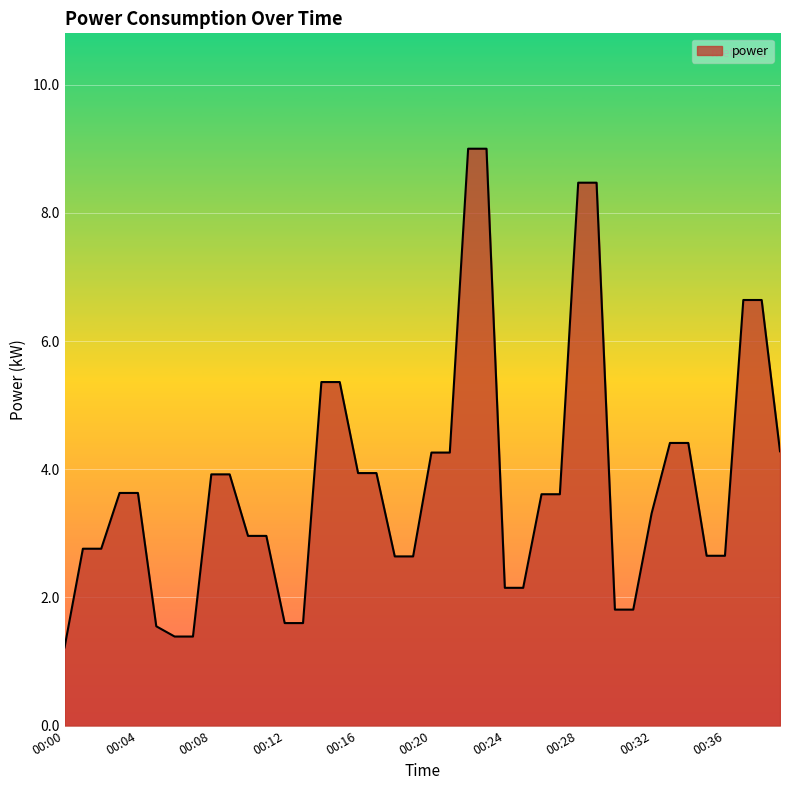

What is the smallest value displayed?

1.2